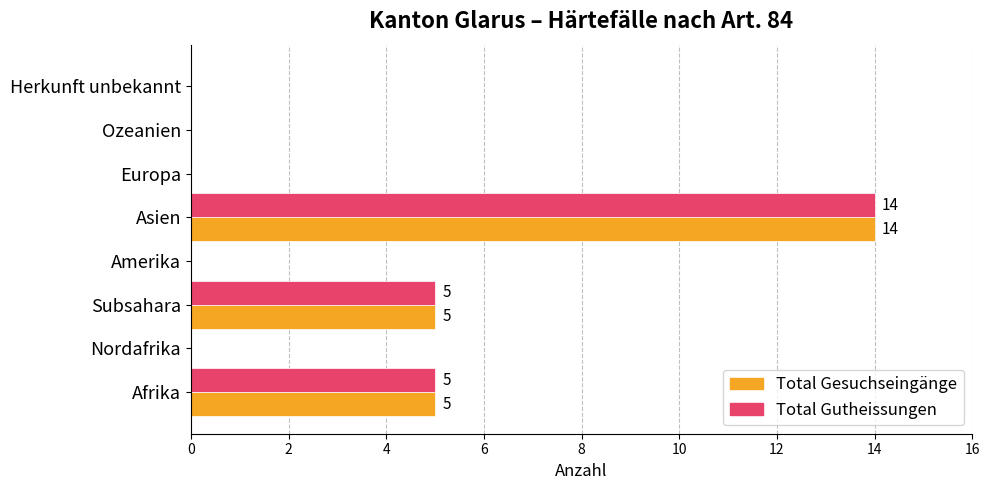

What is the sum of all Total Gutheissungen values?

24